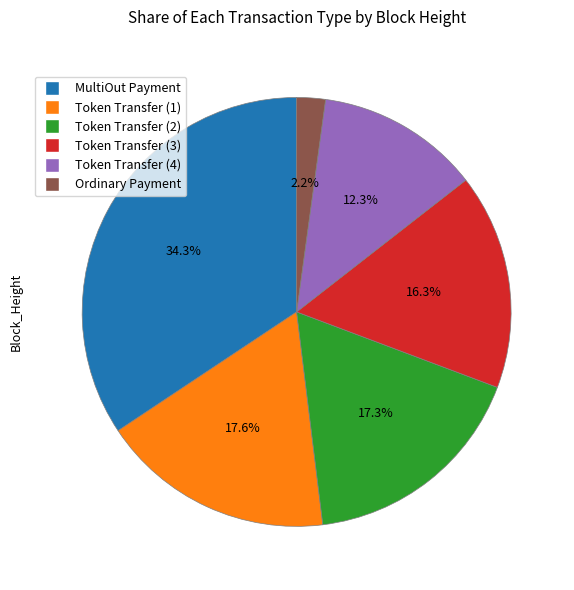

Is there a majority slice in this chart?

No